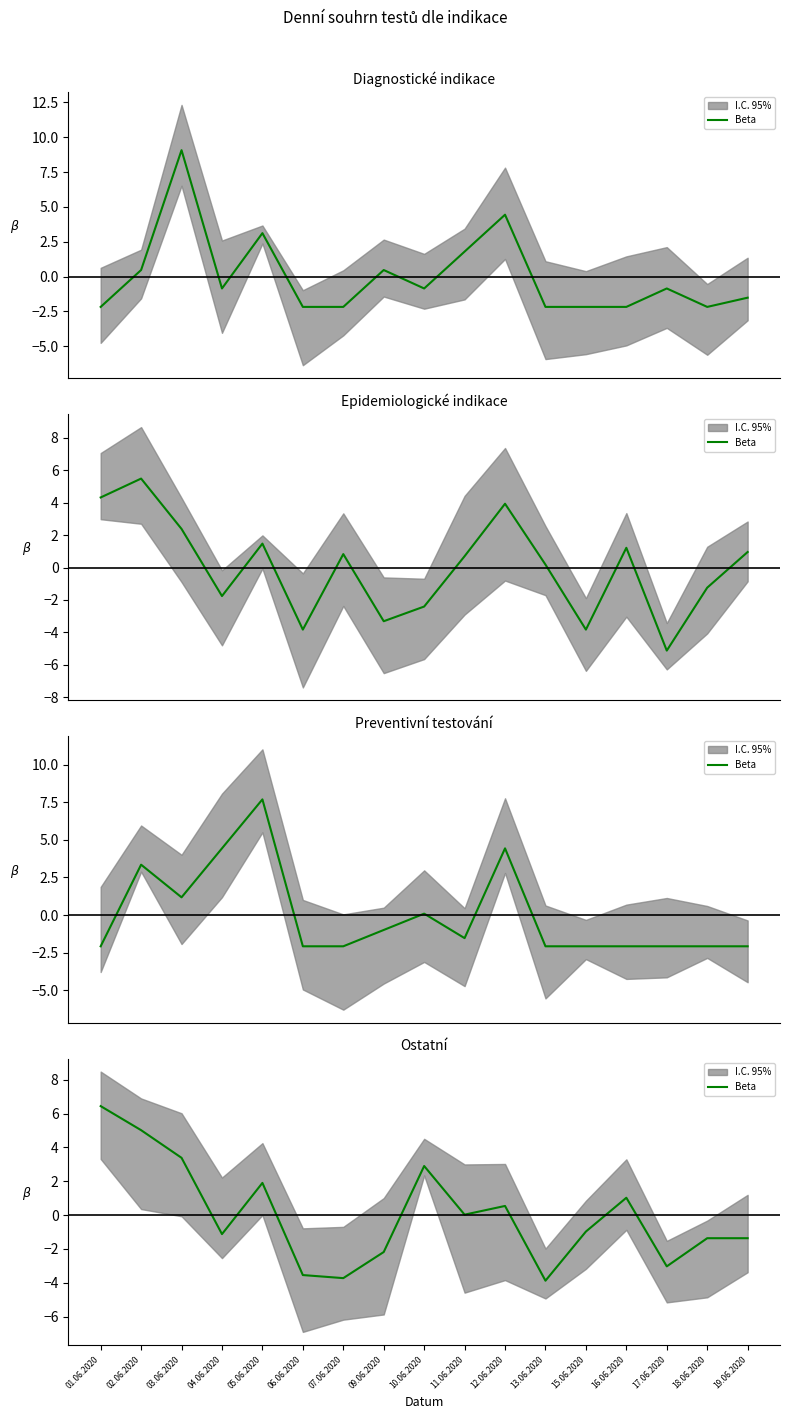

How many values are below zero?

9